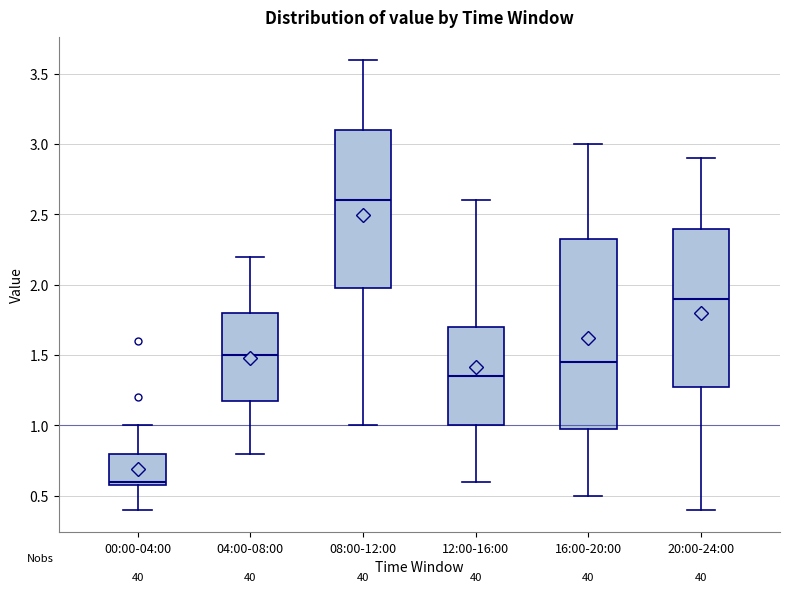

Reading left to right, transcribe this box plot: for each box, give where its median line is, the range the box spans, and where its two whiskers end, as read against the y-axis. The values are not printed on the chart, so give them approximately, as read against the axis.

00:00-04:00: median 0.60 (just above the box's lower edge), box 0.60 to 0.80, whiskers 0.40 to 1.00
04:00-08:00: median 1.50, box 1.20 to 1.80, whiskers 0.80 to 2.20
08:00-12:00: median 2.60, box 2.00 to 3.10, whiskers 1.00 to 3.60
12:00-16:00: median 1.35, box 1.00 to 1.70, whiskers 0.60 to 2.60
16:00-20:00: median 1.45, box 1.00 to 2.35, whiskers 0.50 to 3.00
20:00-24:00: median 1.90, box 1.30 to 2.40, whiskers 0.40 to 2.90